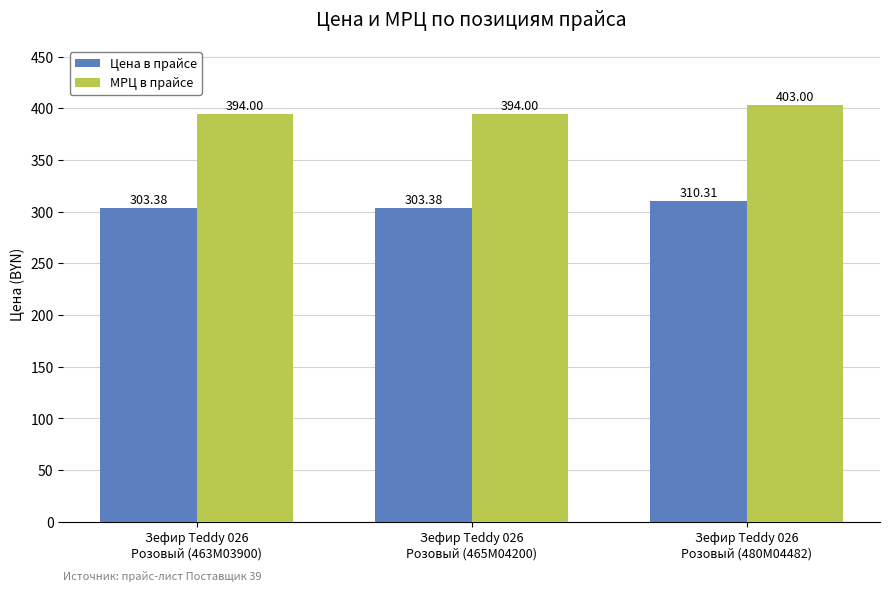

What is the lowest value of the Цена в прайсе series?

303.4